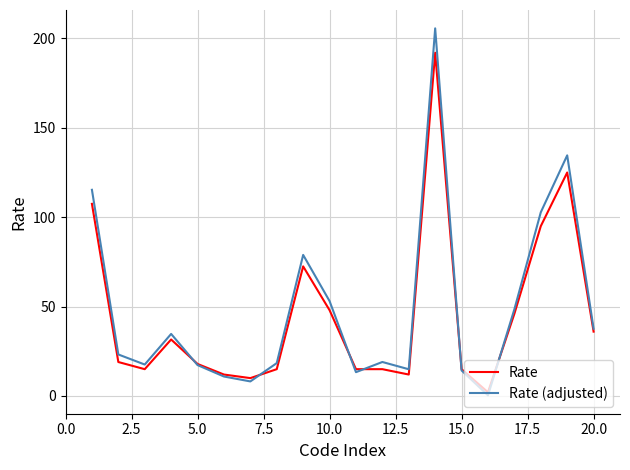

True or false: Rate (adjusted) and Rate cross at least once.

True